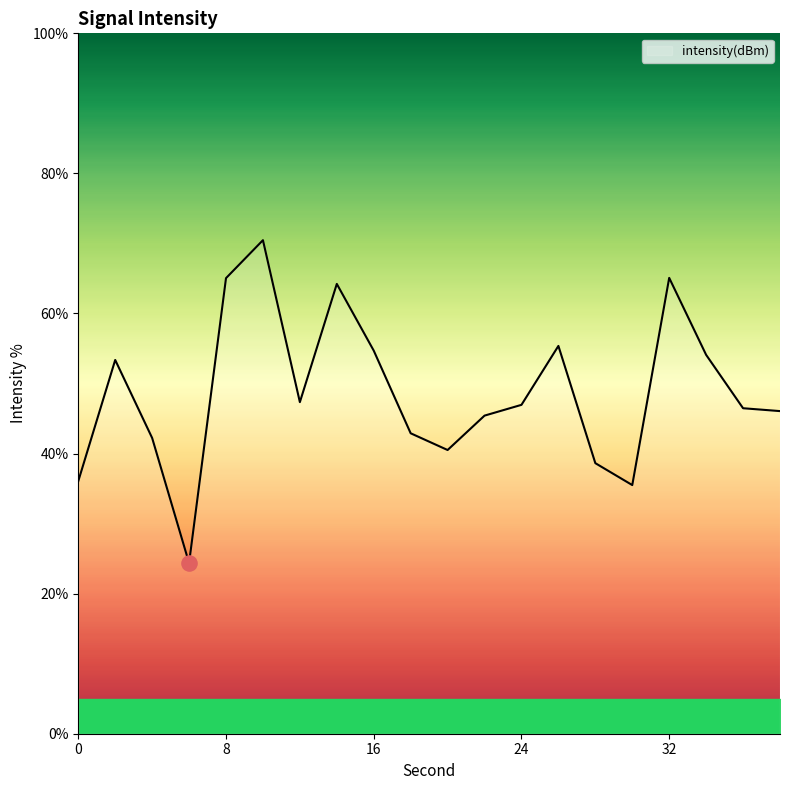

What is the minimum value shown in the chart?

24.4